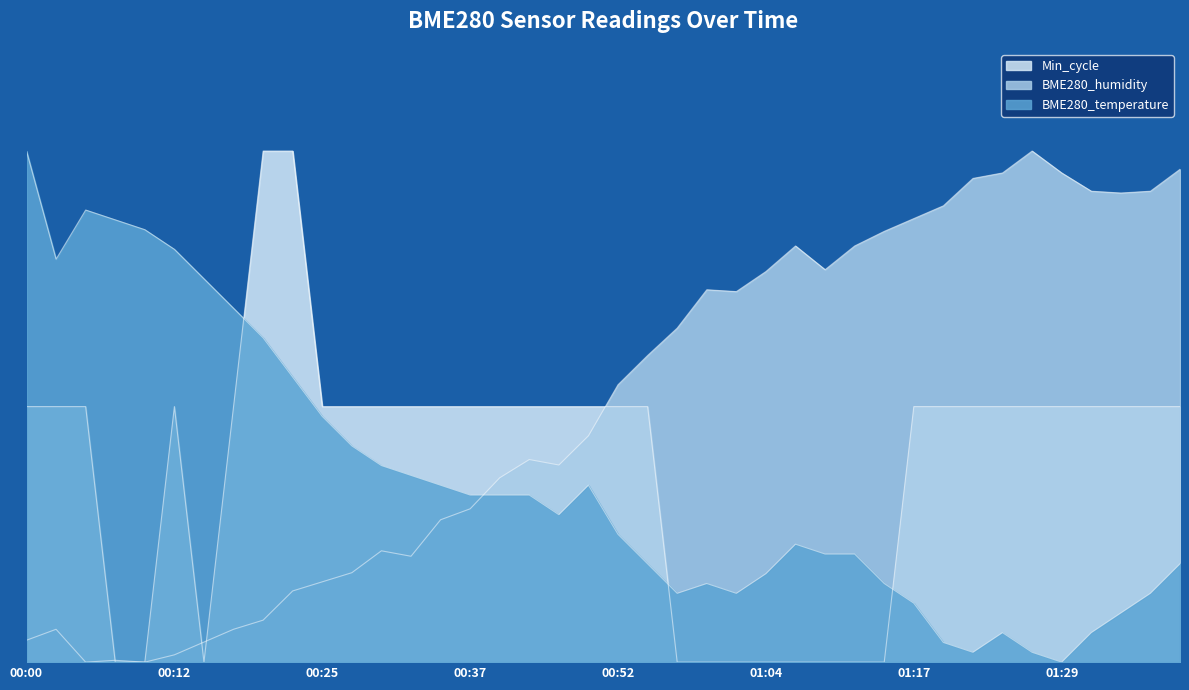

What is the value of the BME280_temperature point at the 22nd from the left?

19.2